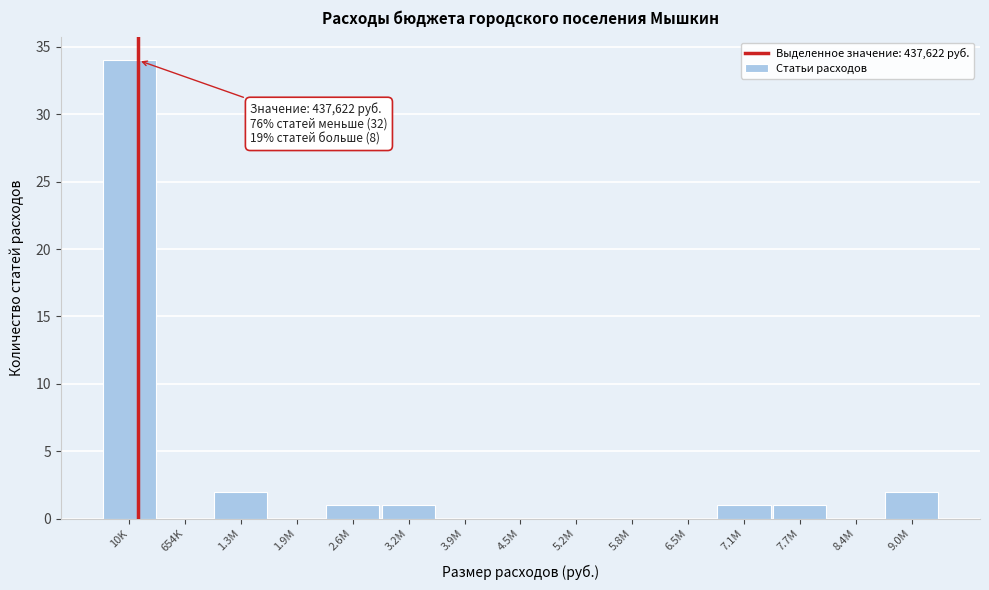

Reading right to left, list all the values displayed in this chart.

9.0M=2	8.4M=0	7.7M=1	7.1M=1	6.5M=0	5.8M=0	5.2M=0	4.5M=0	3.9M=0	3.2M=1	2.6M=1	1.9M=0	1.3M=2	654K=0	10K=34